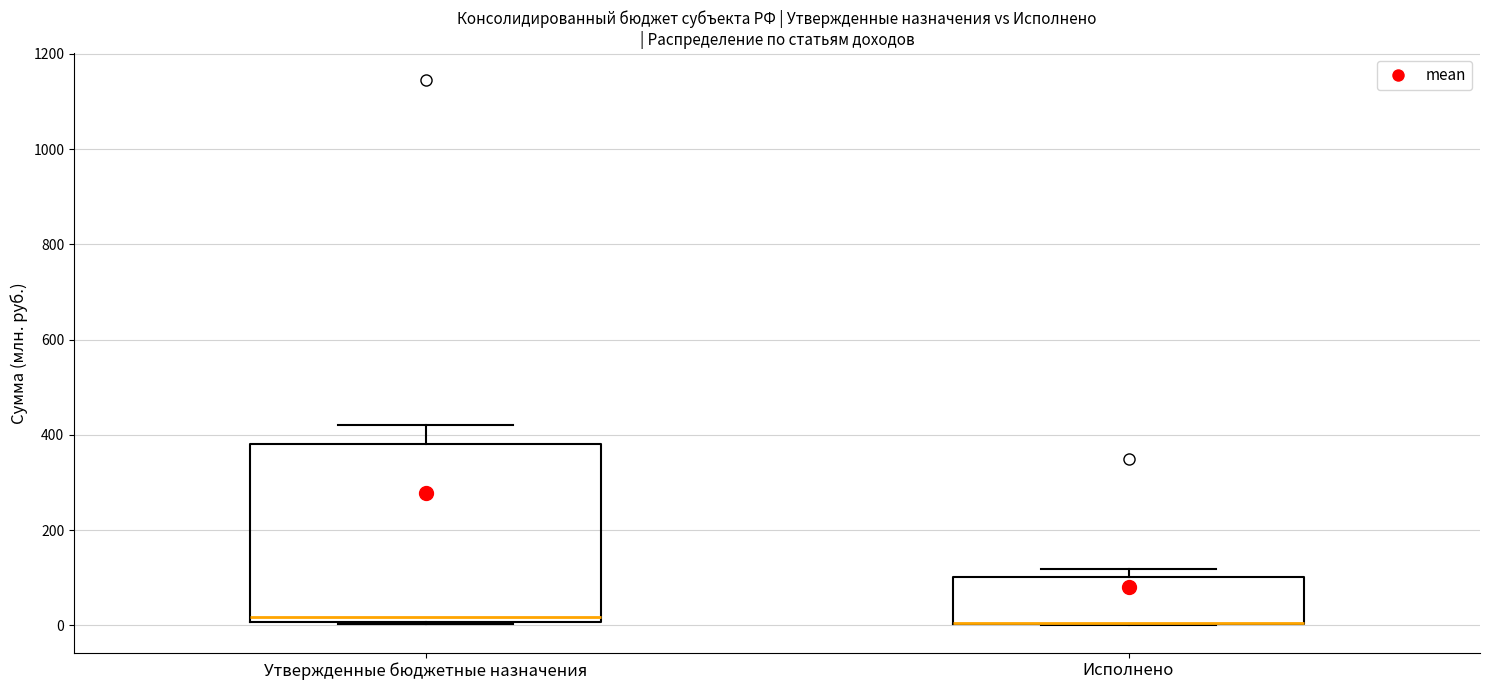

Reading left to right, read every box against the y-axis: the position of its median line, the range the box covers, and the ends of its whiskers. The values are not printed on the chart, so give them approximately, as read against the axis.

Утвержденные бюджетные назначения: median 20, box 0 to 380, whiskers 0 to 420
Исполнено: median 0 (drawn on the box's lower edge), box 0 to 100, whiskers 0 to 120